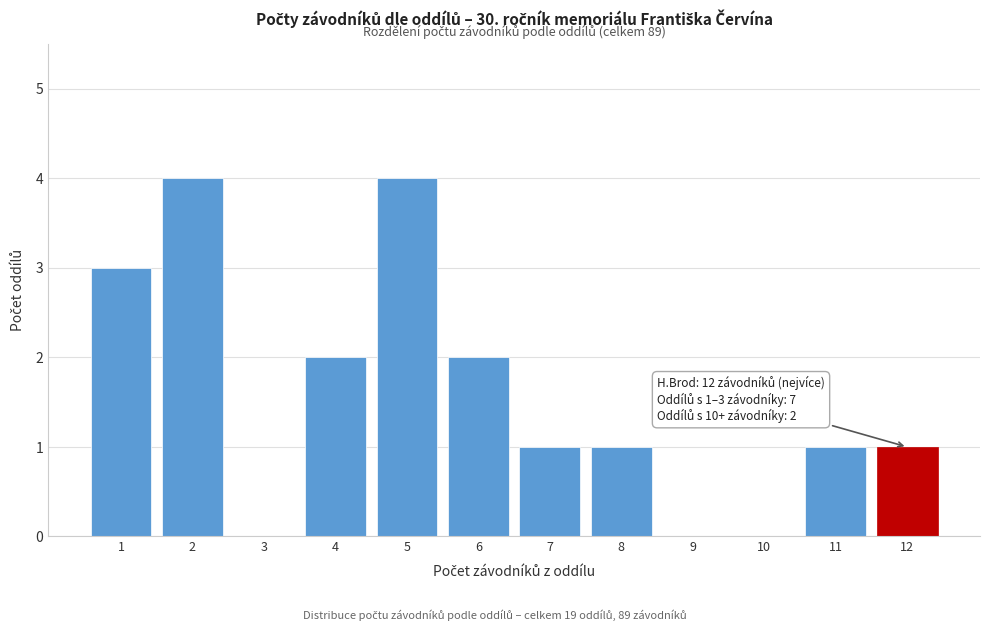

Reading left to right, transcribe all the data shown in this chart.

1=3	2=4	3=0	4=2	5=4	6=2	7=1	8=1	9=0	10=0	11=1	12=1